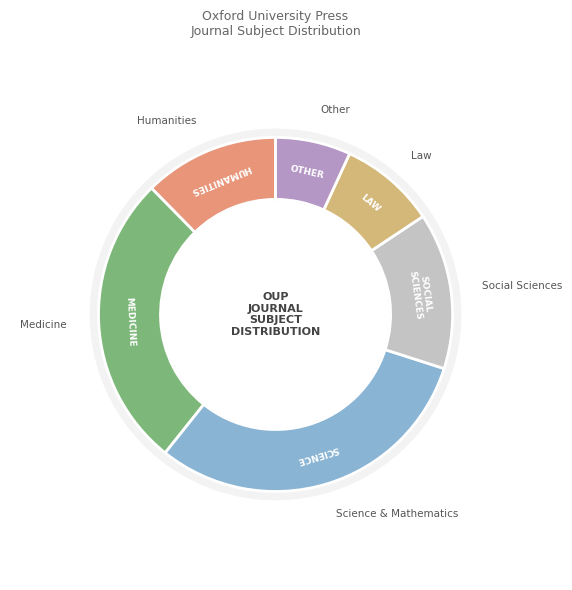

Rank the categories by value from highest to lowest.

Science & Mathematics, Medicine, Social Sciences, Humanities, Law, Other